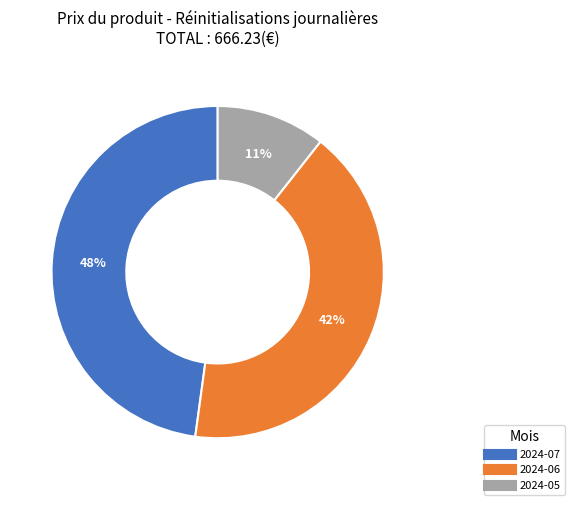

To the nearest percent, what is the average slice percentage?

33%